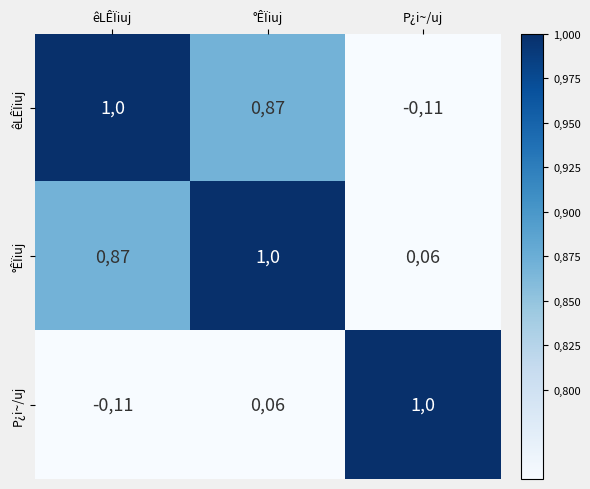

How many distinct data groups are displayed?

3